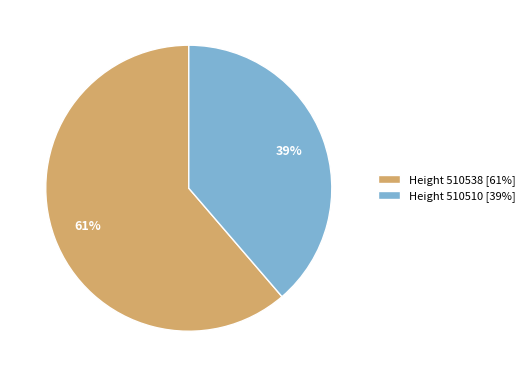

Combined, do Height 510510 [39%] and Height 510538 [61%] account for over 50%?

Yes